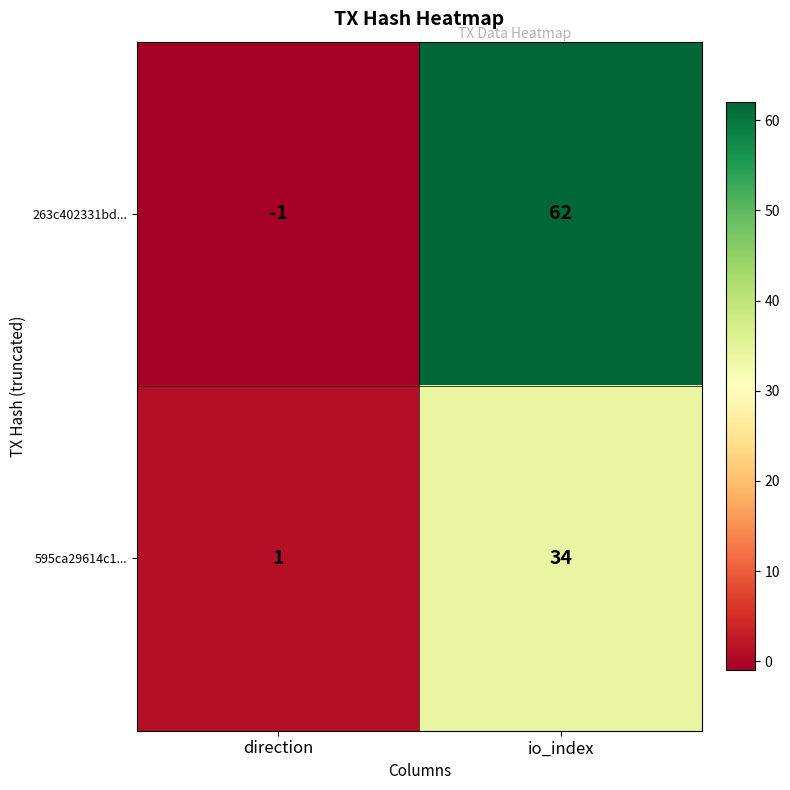

Where is 263c402331bd... nearest to the value 30?

direction